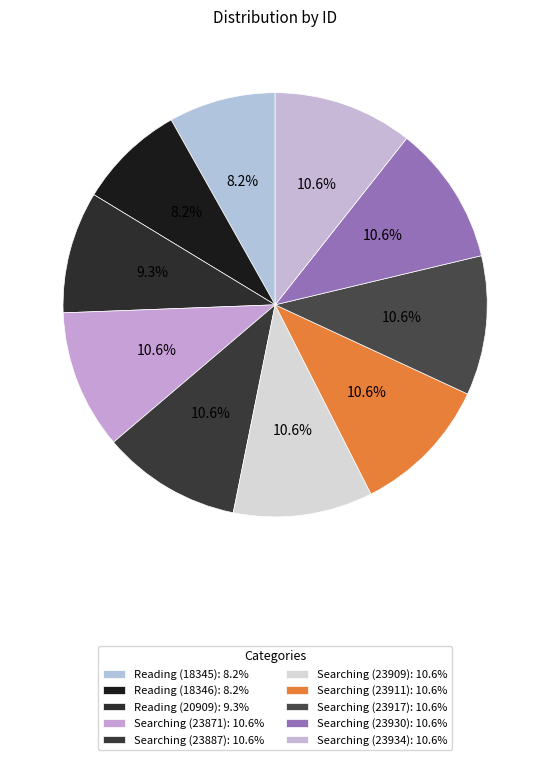

The Searching (23887) slice represents 4% of the pie. True or false?

False